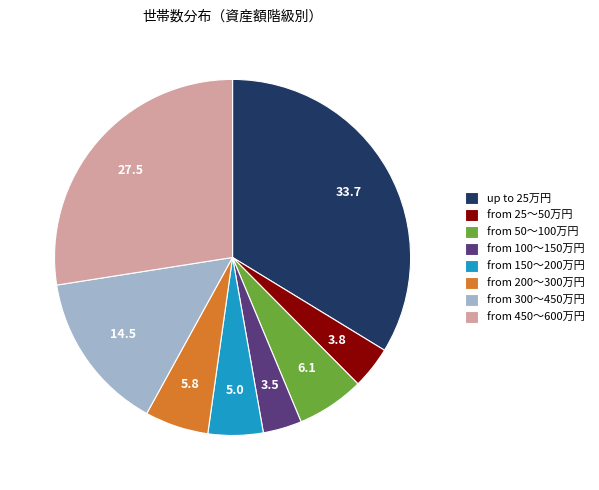

Is there a majority slice in this chart?

No